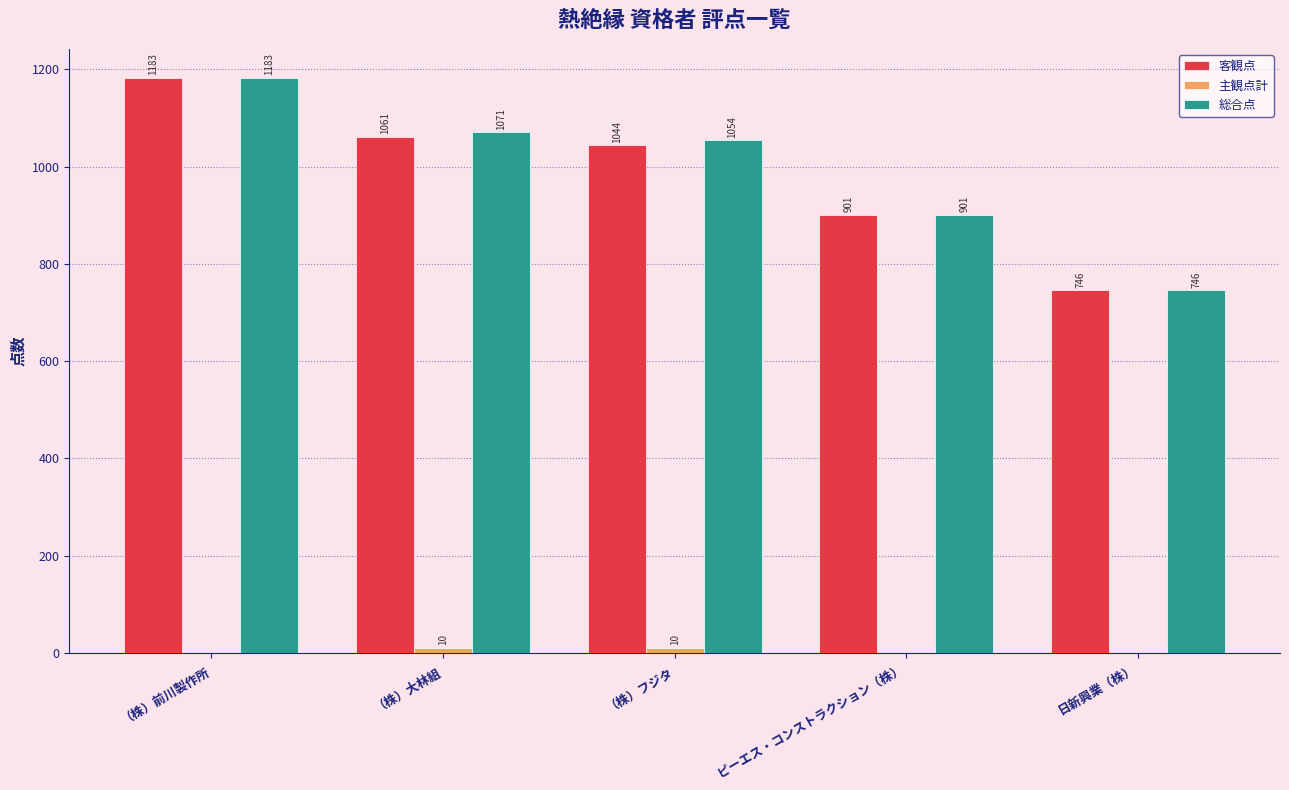

Count the number of categories in the chart.

5